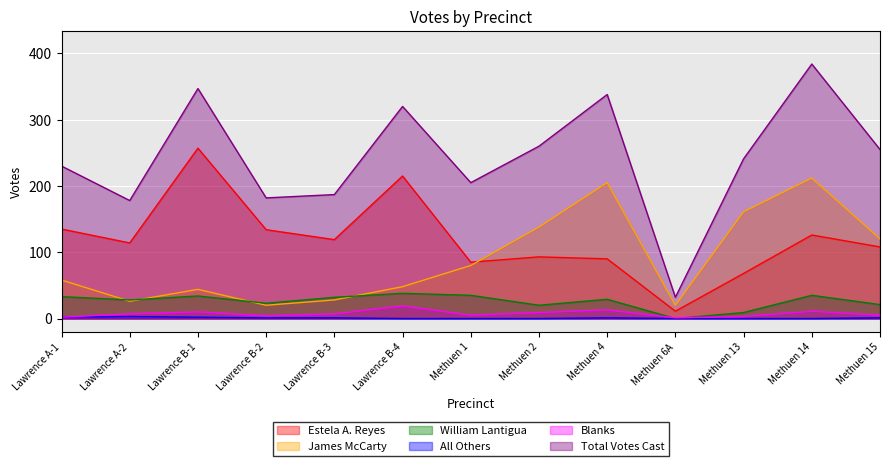

What is the label of the 2nd point from the left?

Lawrence A-2